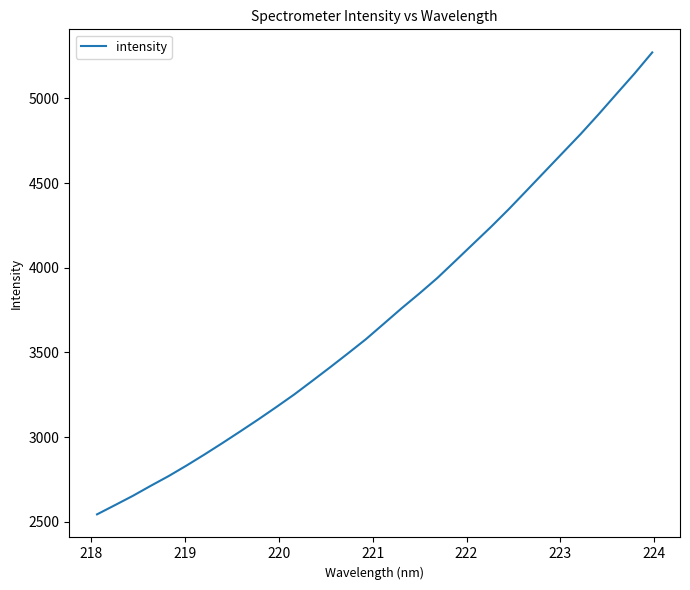

What is the difference between the maximum and minimum values?

2727.7